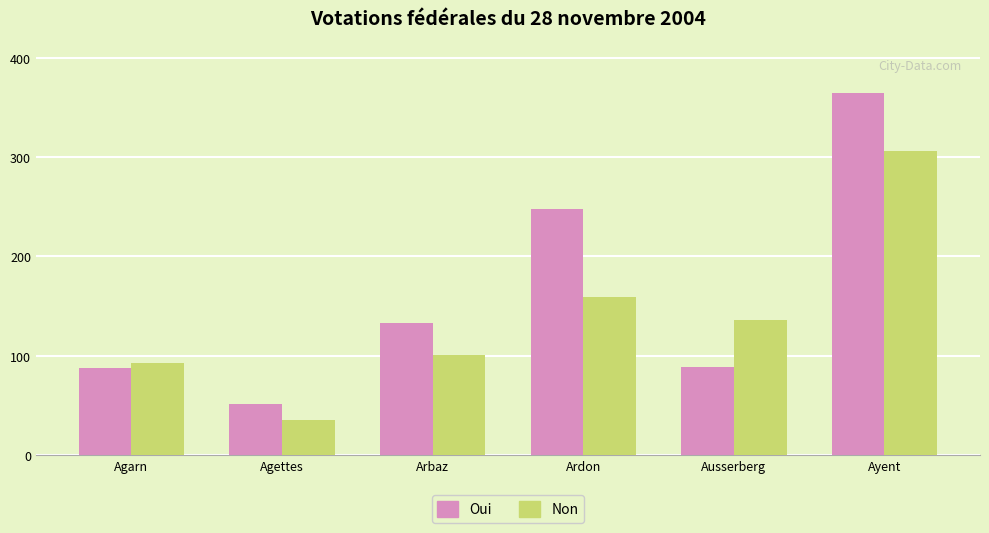

What position from the right is Ausserberg?

2